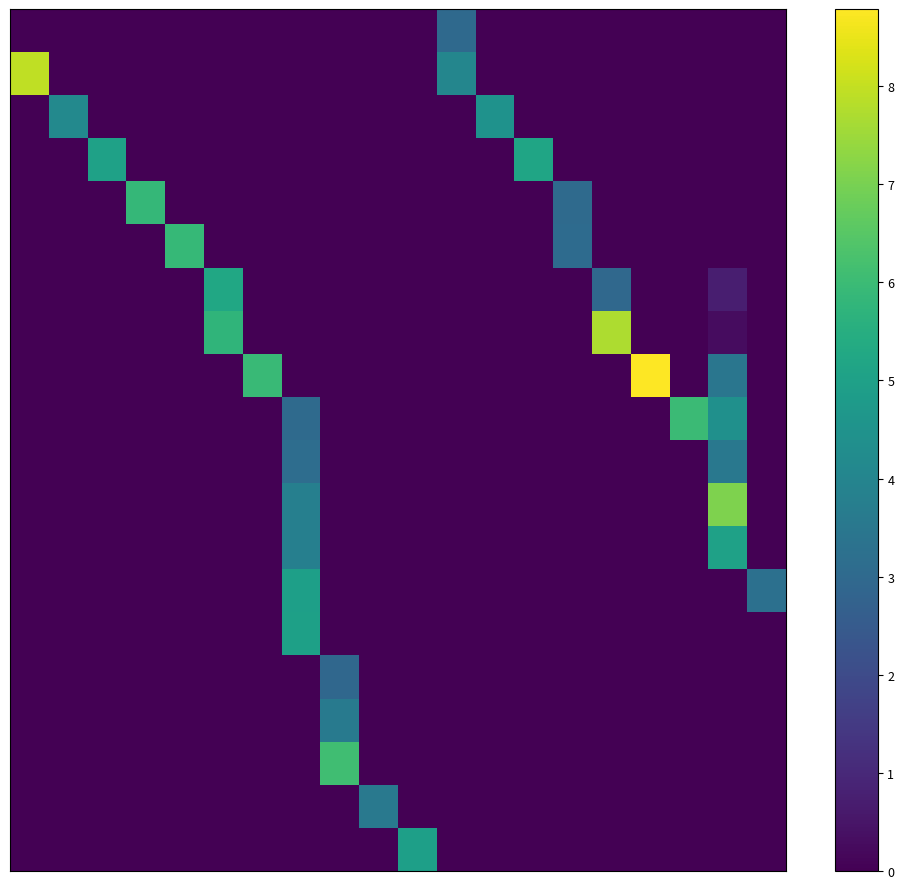

Which category has the highest value across all series?

16